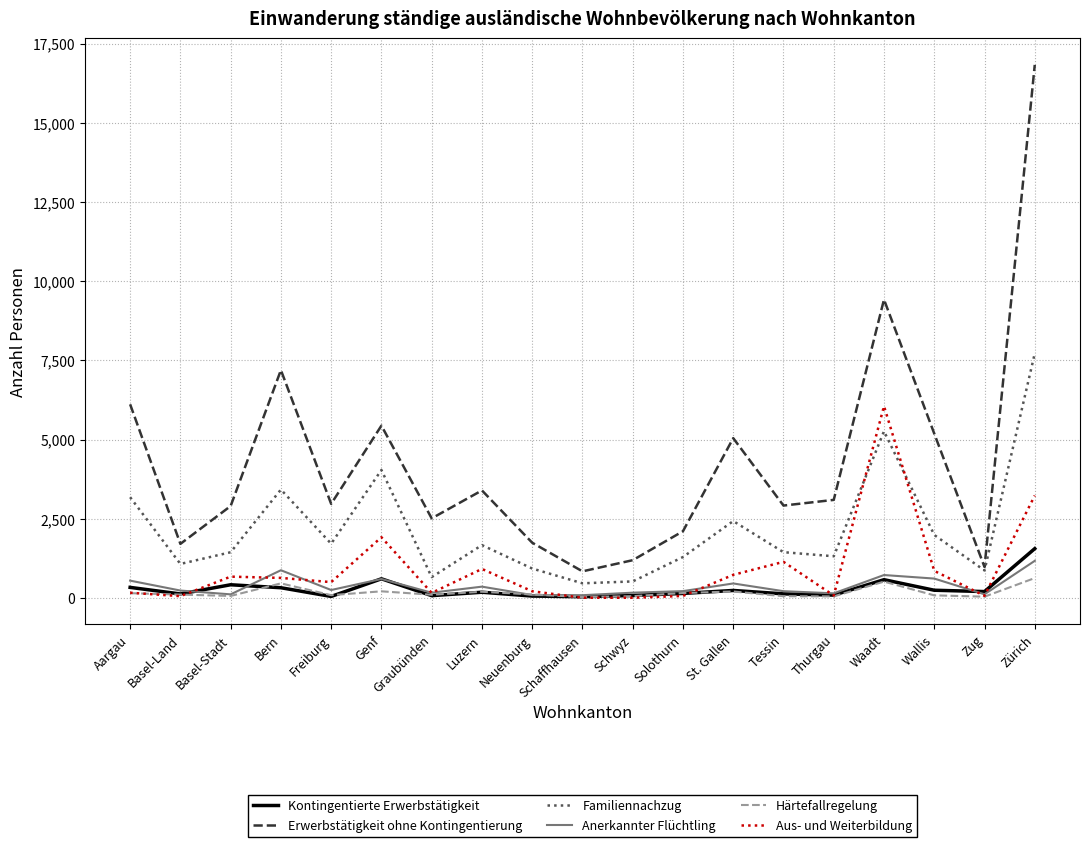

Which category has the highest value in the Erwerbstätigkeit ohne Kontingentierung series?

Zürich